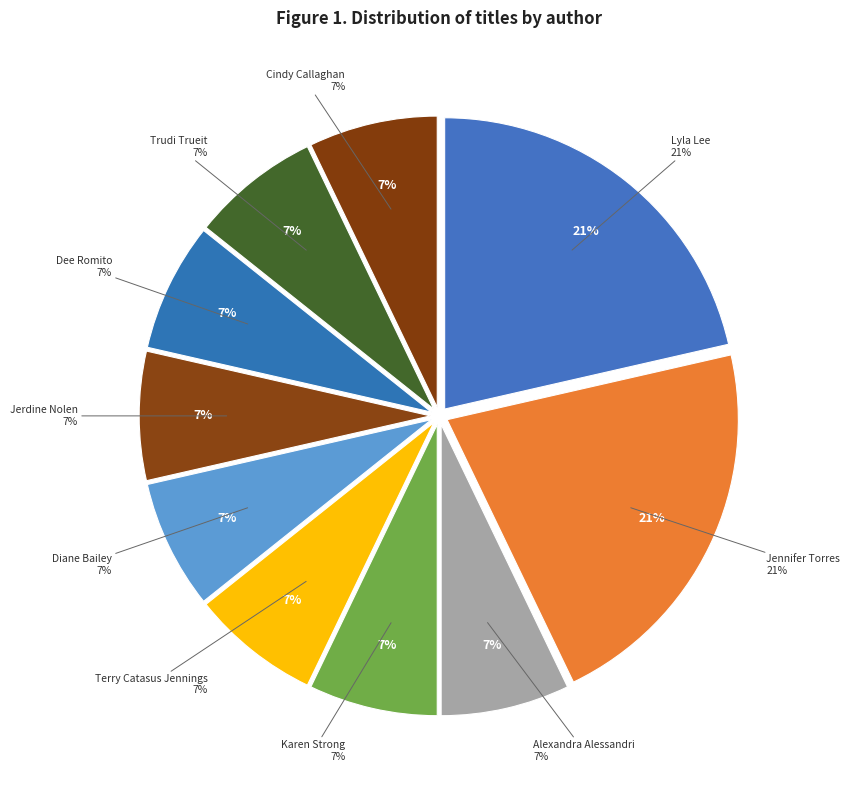

How many segments does this pie chart have?

10